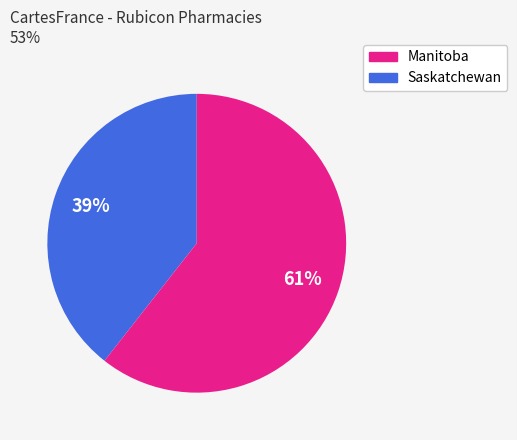

Does any single category account for the majority?

Yes